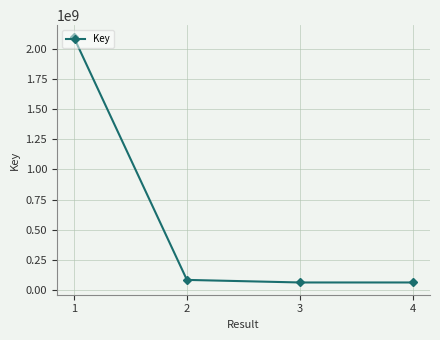

What is the ratio of the value at 3 to the value at 4?

1.0